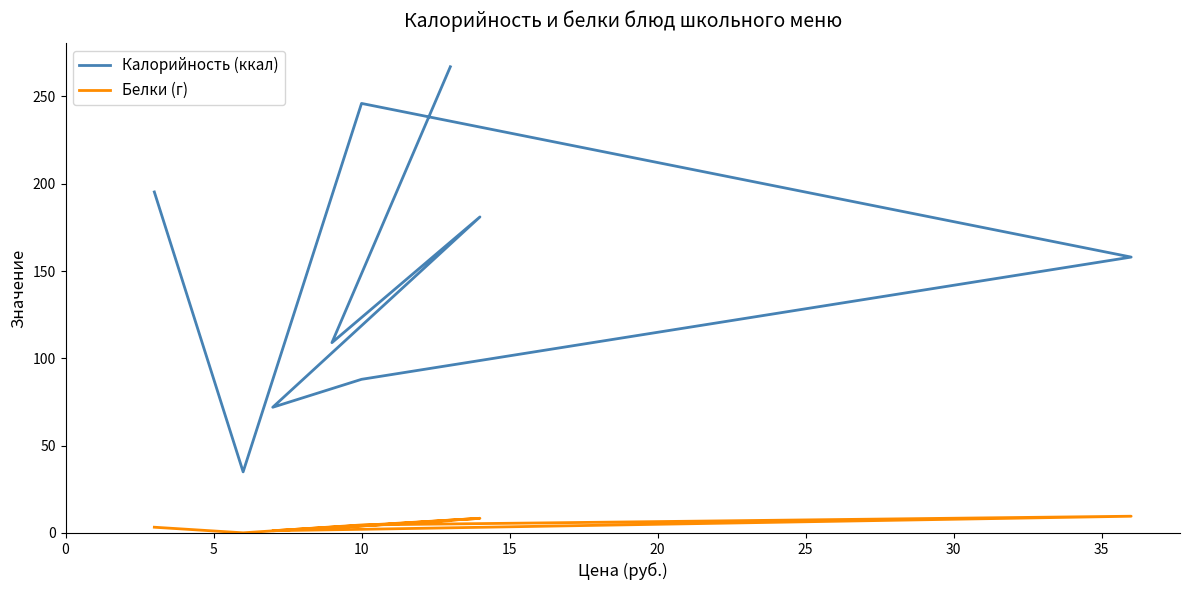

What is the minimum value for Белки (г)?

0.1